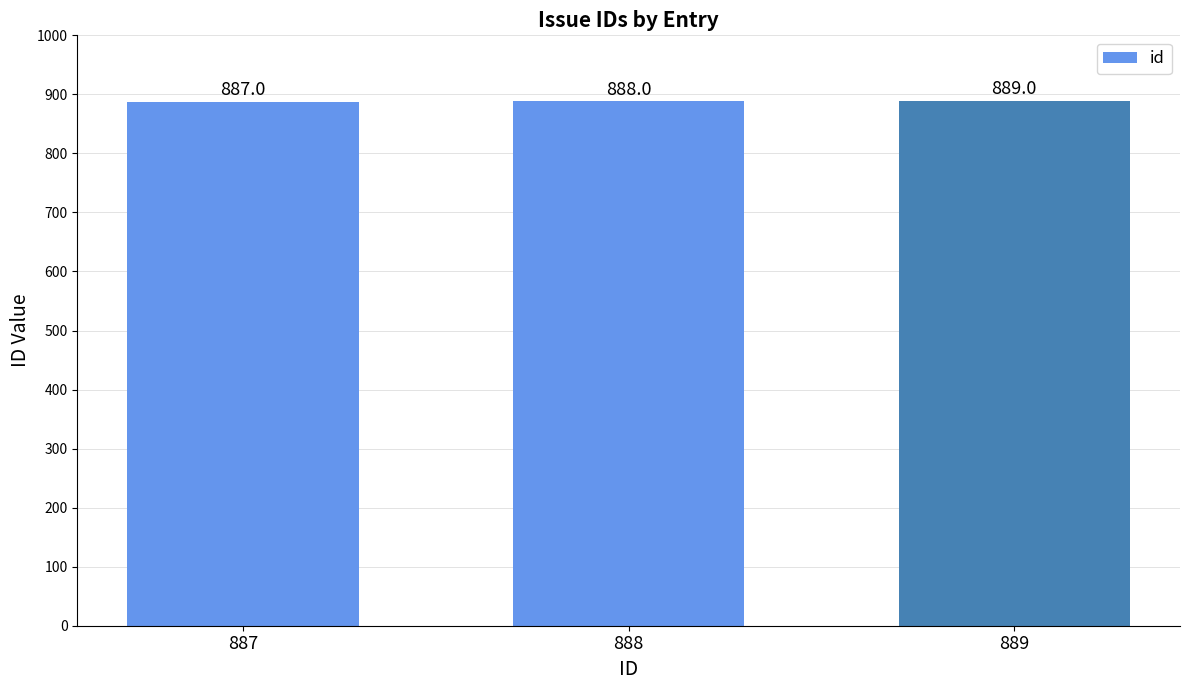

Approximately how many times larger is the value at 889 compared to 888?

1.0